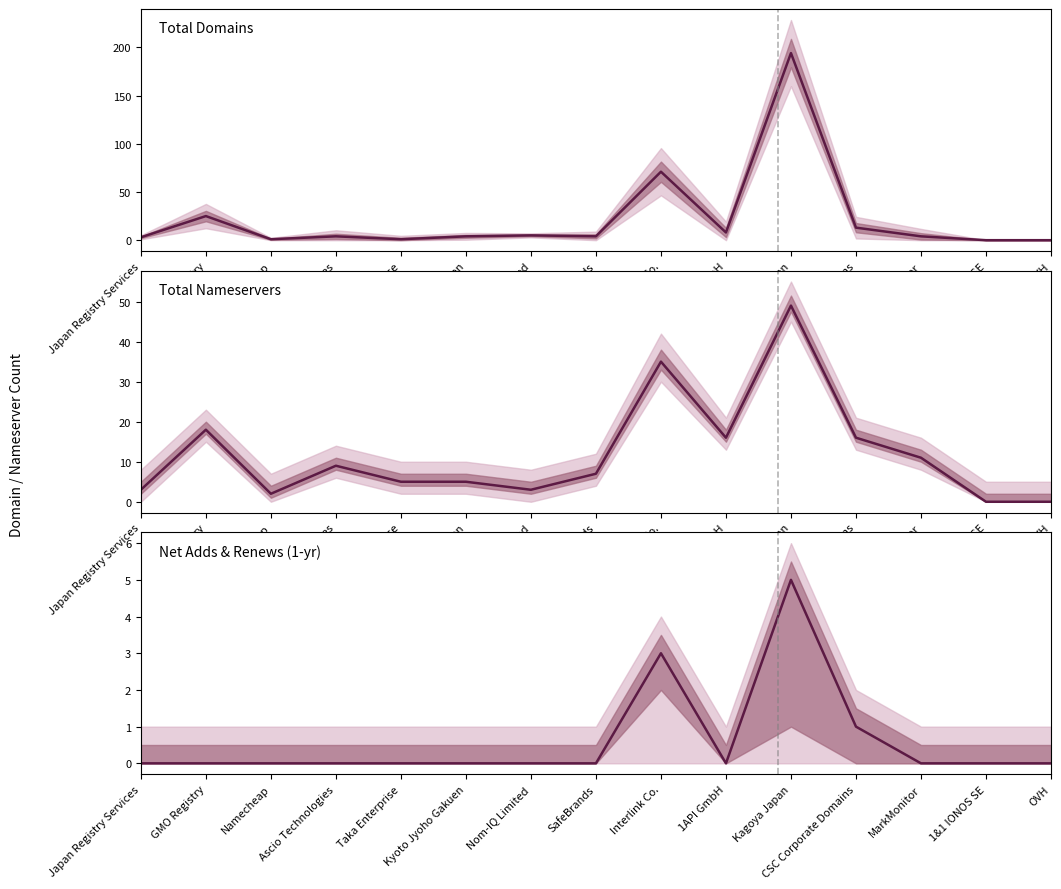

What is the label of the 12th point from the left?

CSC Corporate Domains